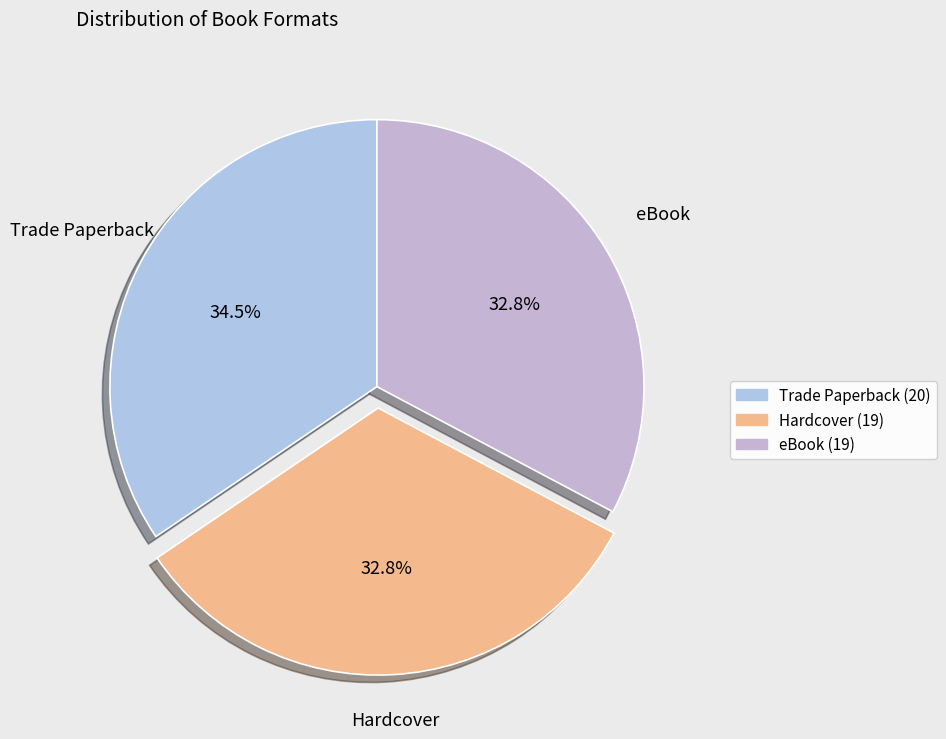

How many slices are in this pie chart?

3